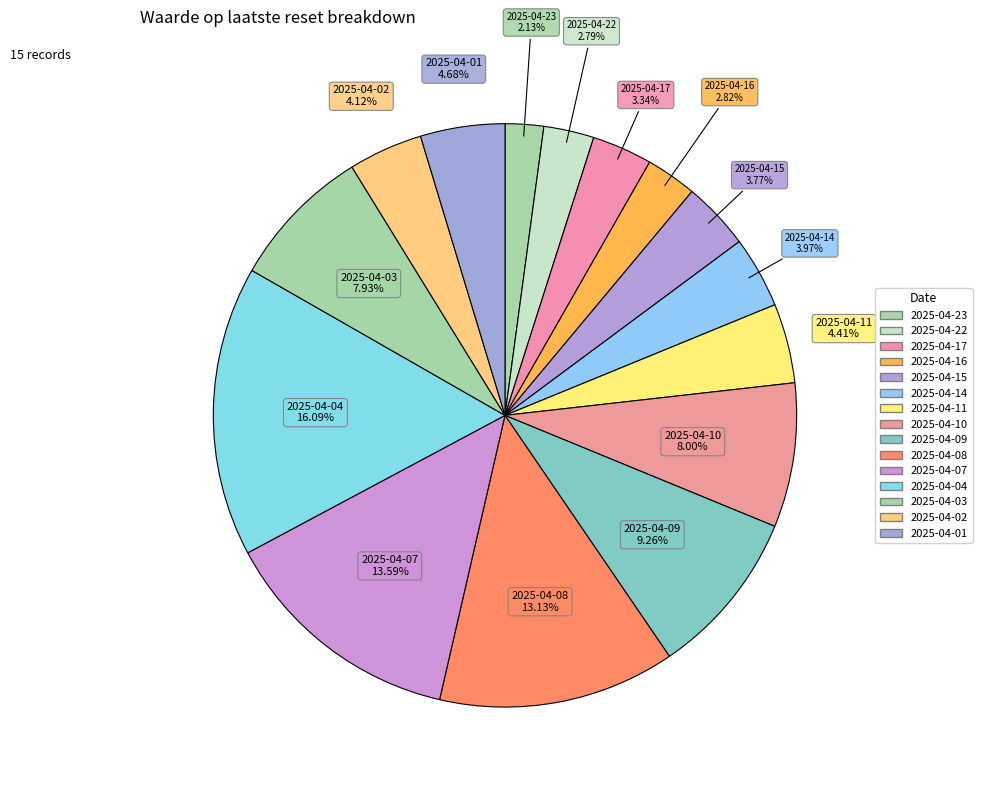

Count the number of slices in the pie.

15